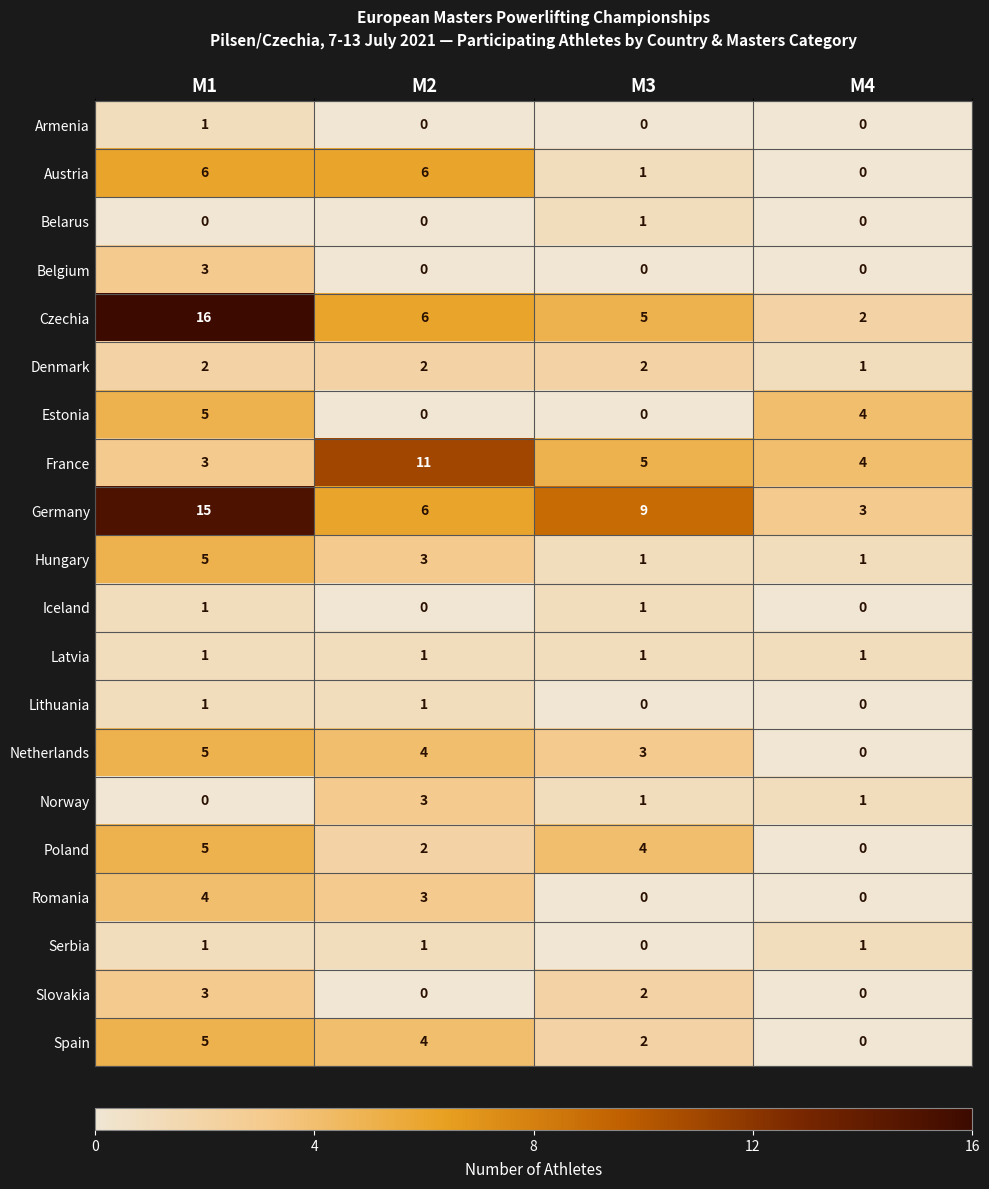

List the labels in order of France value, largest first.

M2, M3, M4, M1